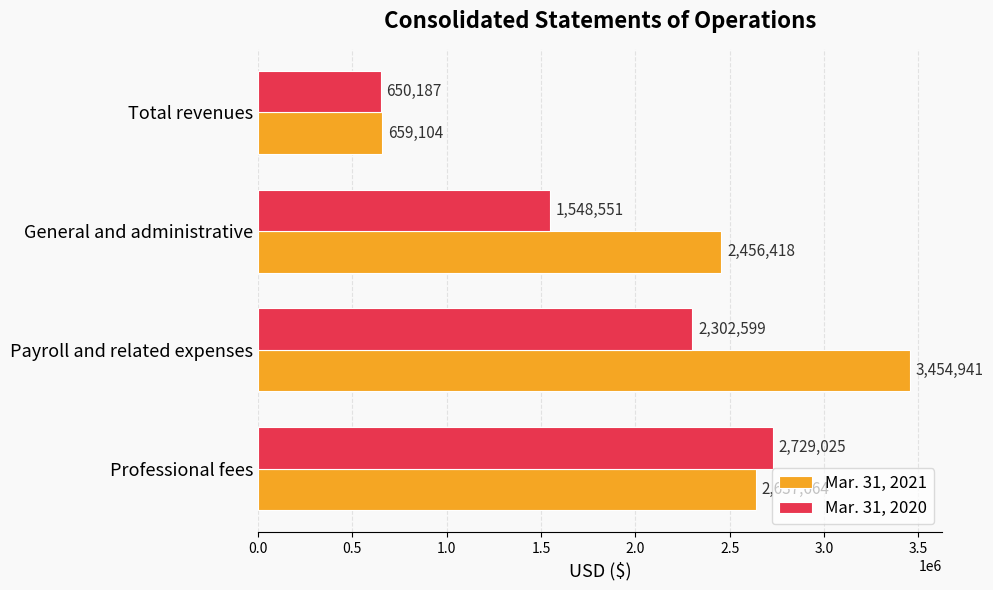

True or false: Mar. 31, 2020 has a value of 941897 at Total revenues.

False